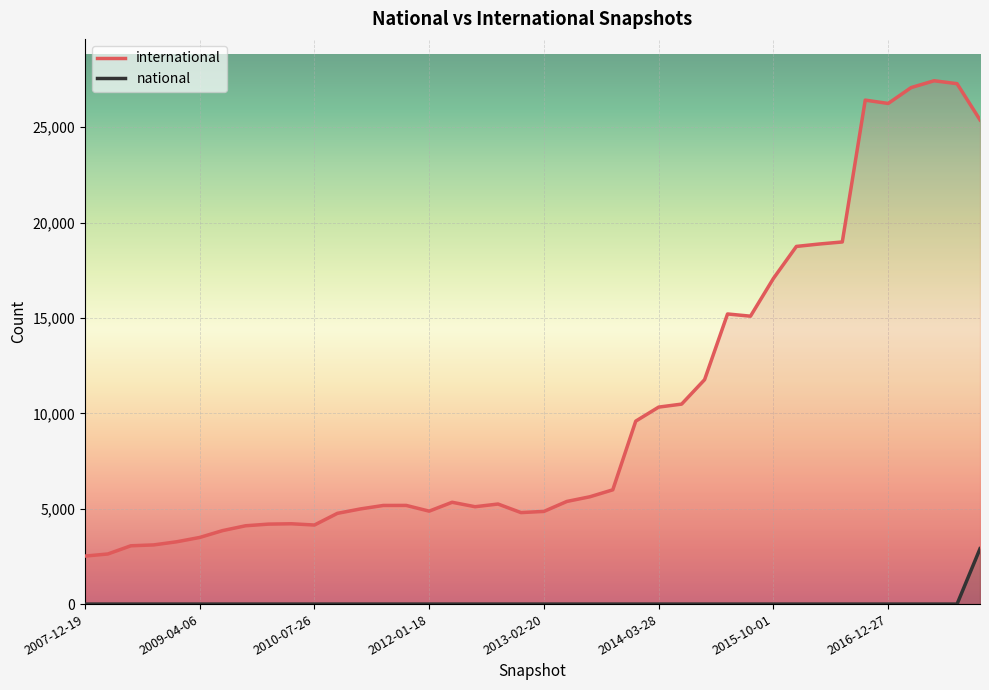

What is the average value of the international series?

10298